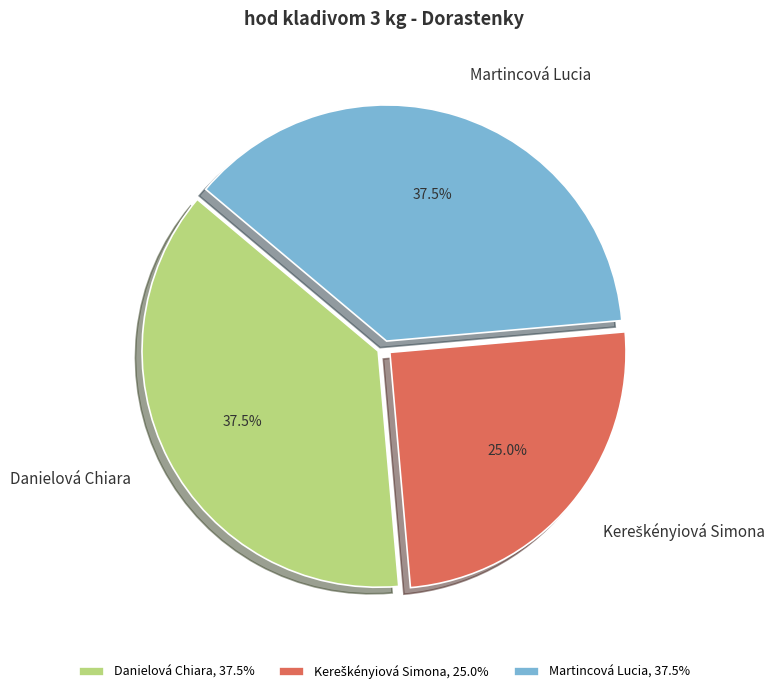

Is there a majority slice in this chart?

No